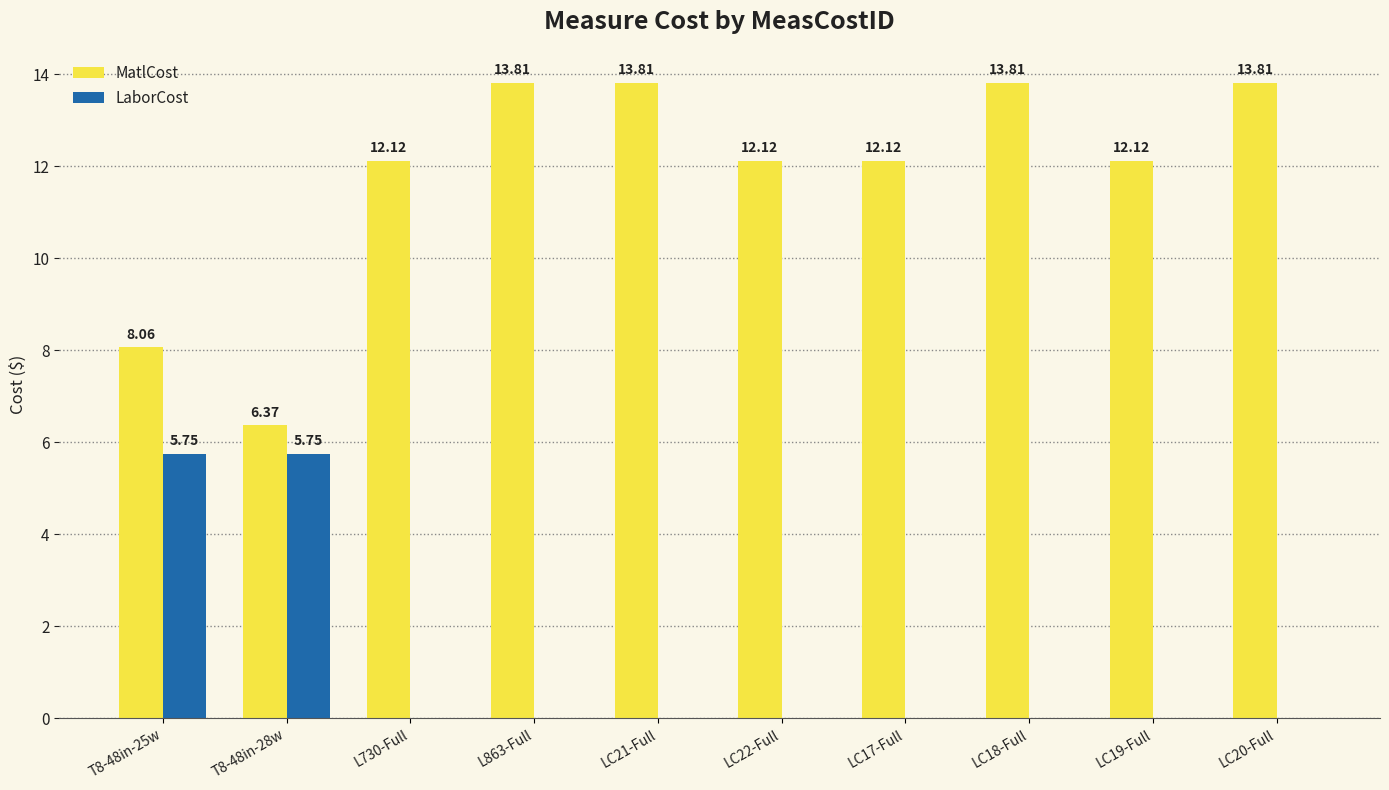

The value of LaborCost at LC20-Full is 0.0. True or false?

True